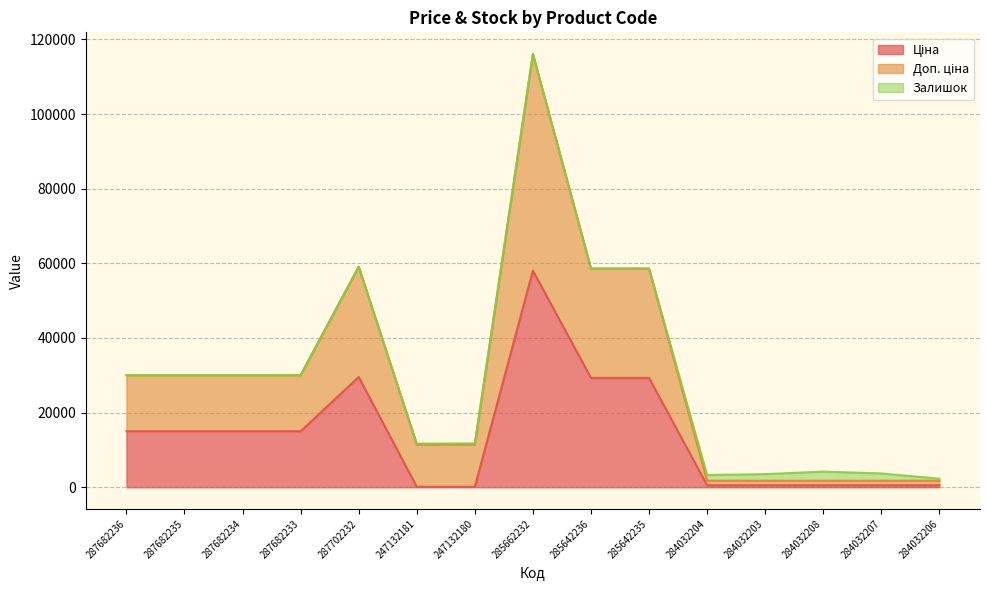

At how many categories does at least one series exceed 95731?

1